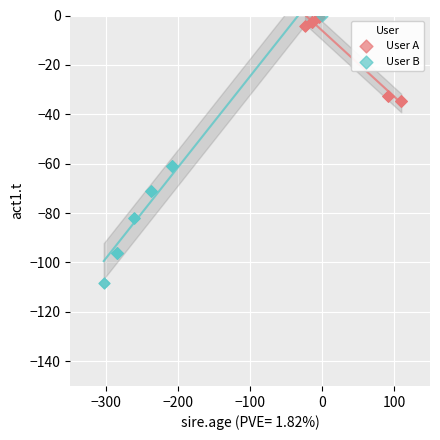

Which series reaches the minimum Y coordinate?

User B